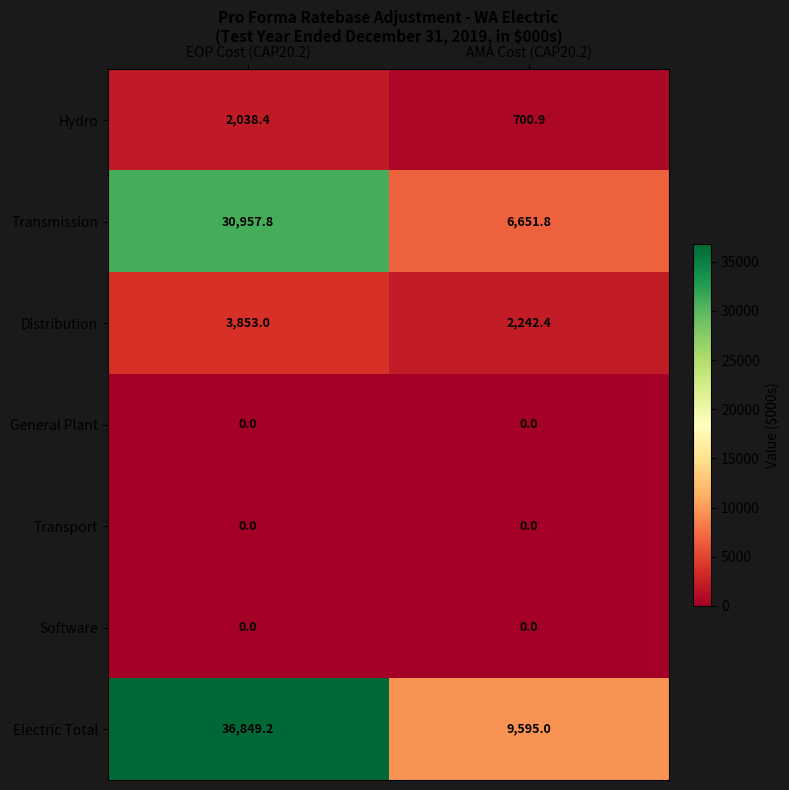

What is the maximum value shown in the chart?

36849.2